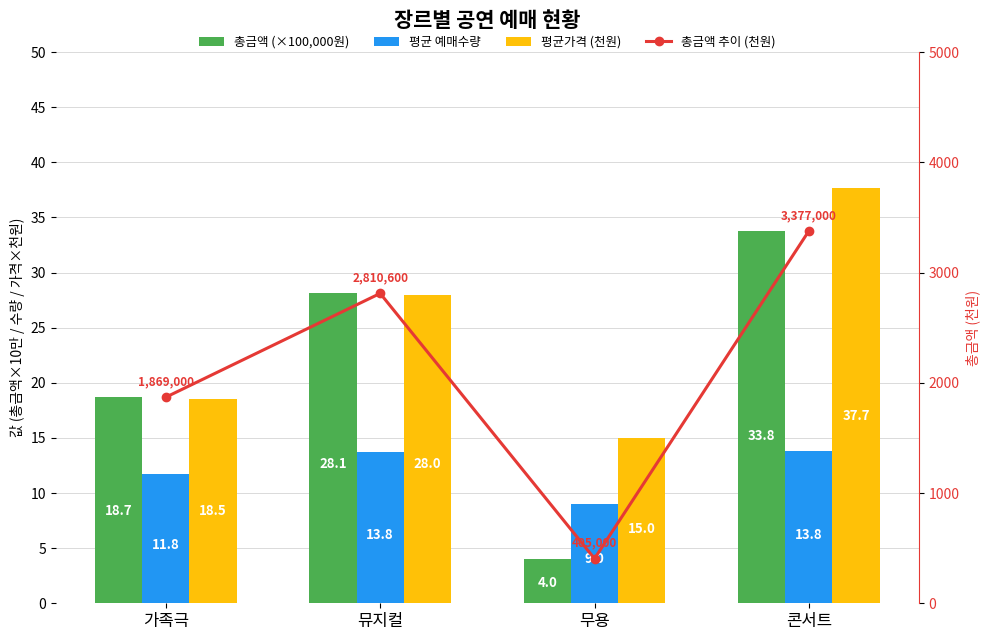

What is the average value of the 총금액 (×100,000원) series?

21.2